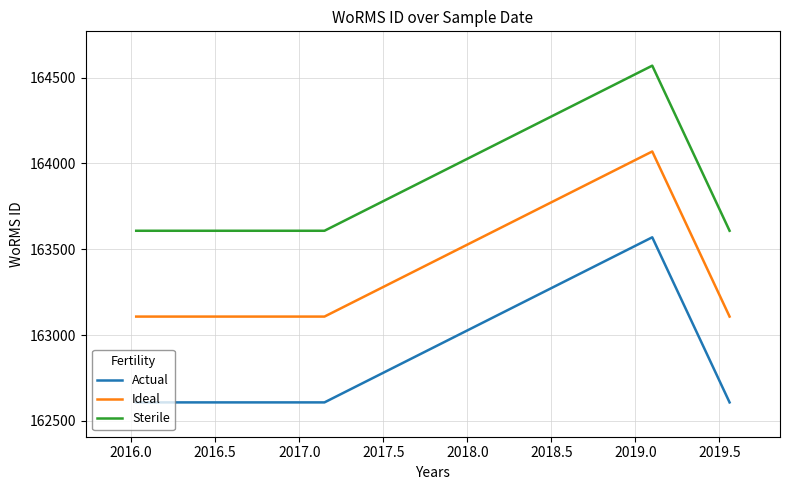

List the series in order of their overall mean, highest first.

Sterile, Ideal, Actual